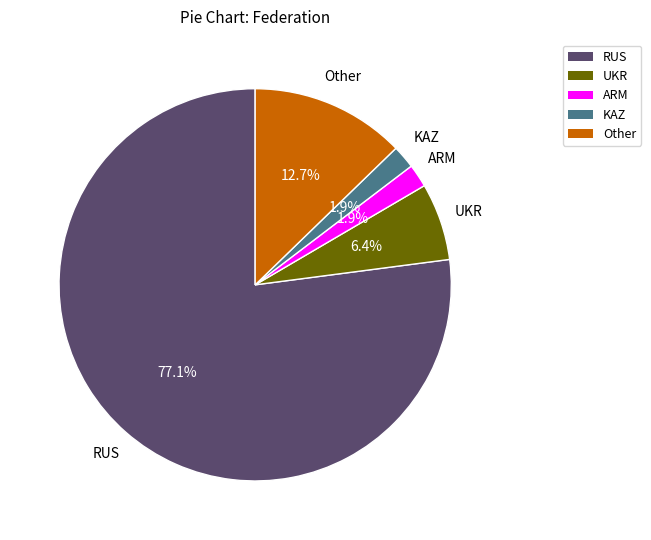

Between KAZ and UKR, which is larger?

UKR